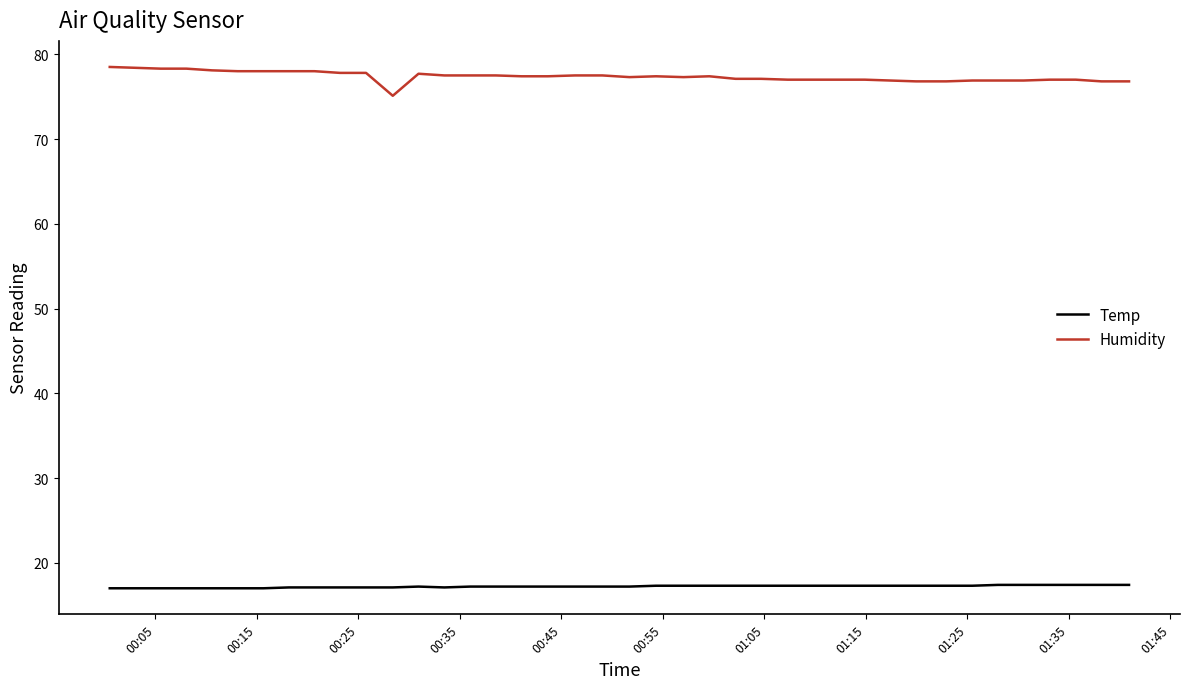

True or false: Temp and Humidity intersect in this chart.

False